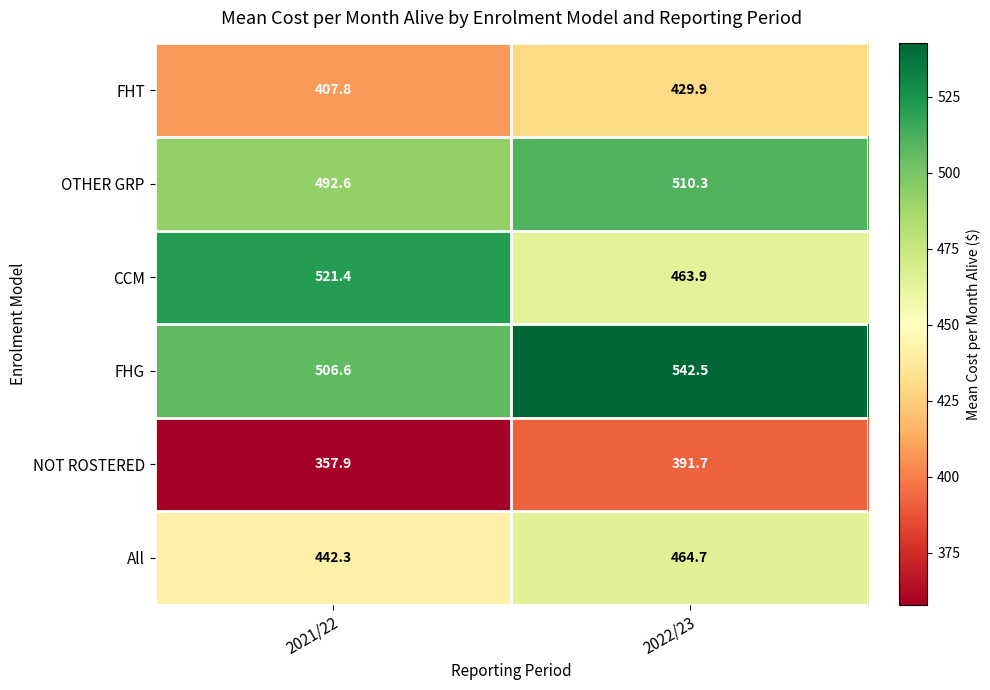

Reading right to left, transcribe all the data shown in this chart.

FHT: 2022/23=429.9	2021/22=407.8
OTHER GRP: 2022/23=510.3	2021/22=492.6
CCM: 2022/23=463.9	2021/22=521.4
FHG: 2022/23=542.5	2021/22=506.6
NOT ROSTERED: 2022/23=391.7	2021/22=357.9
All: 2022/23=464.7	2021/22=442.3